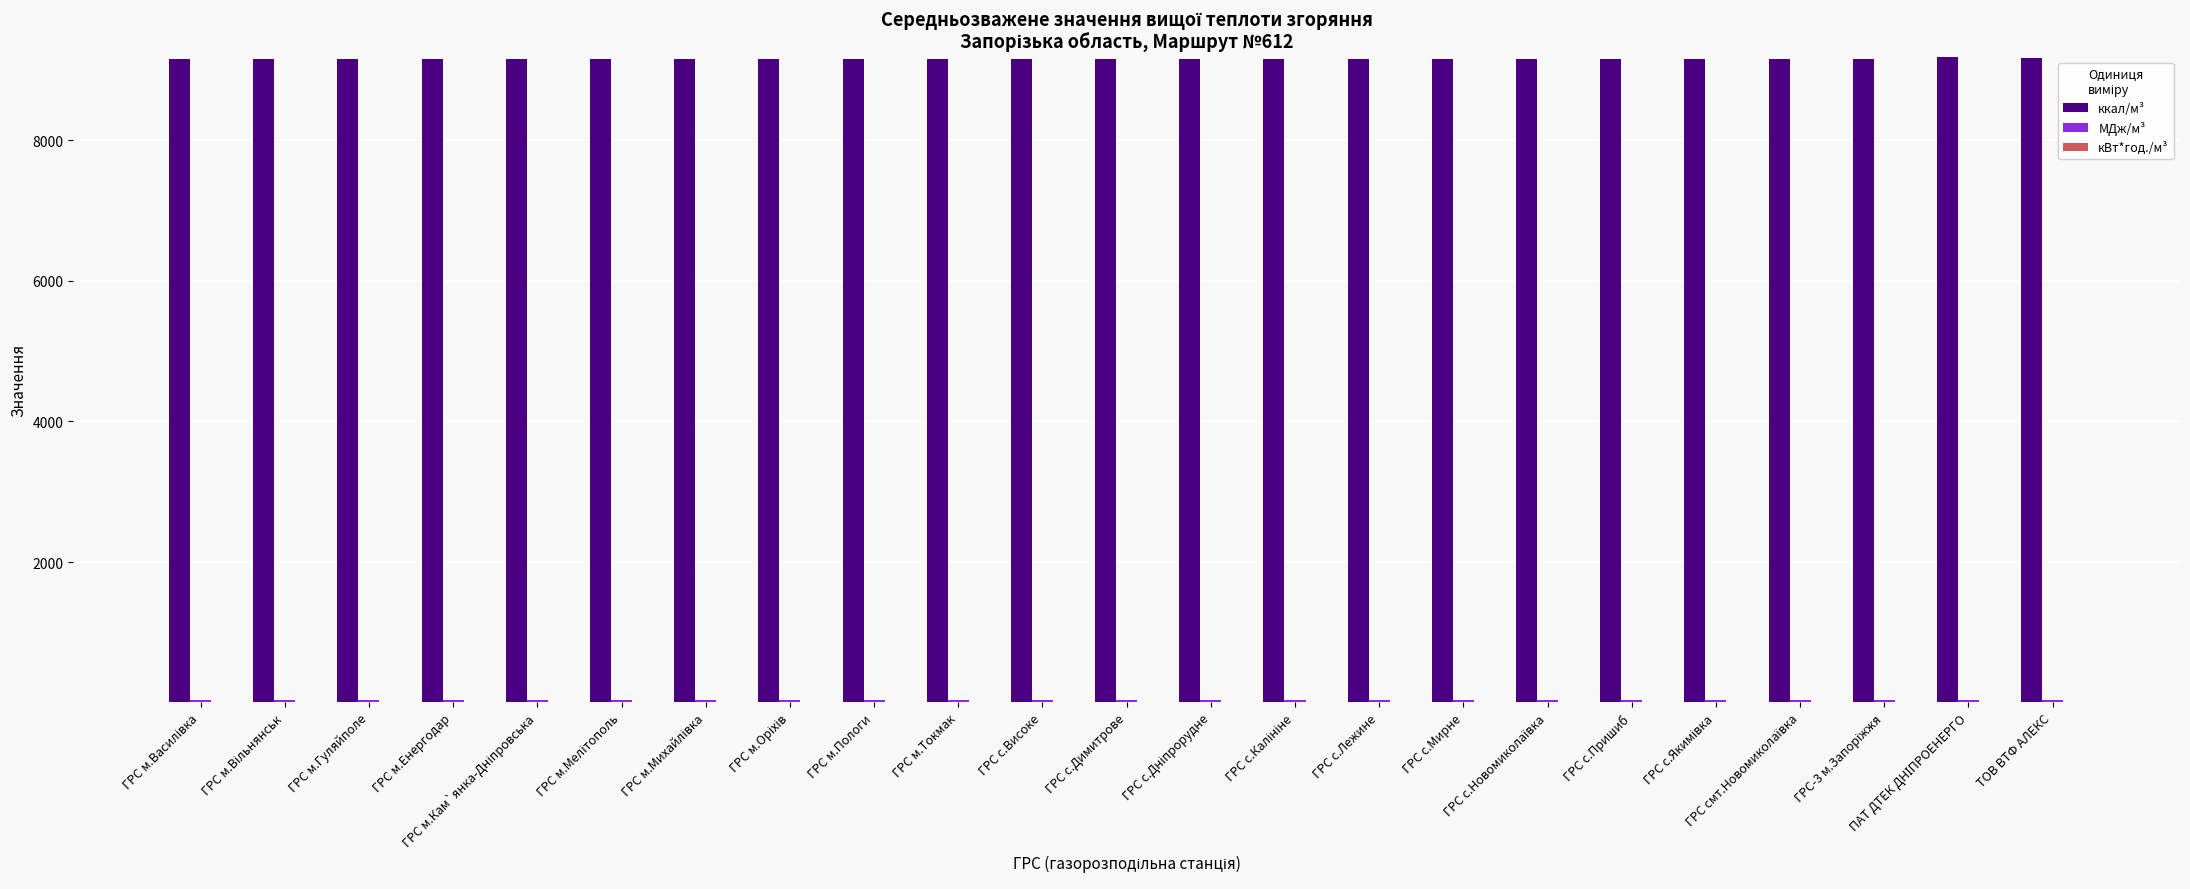

Which series has the largest total across all categories?

ккал/м³